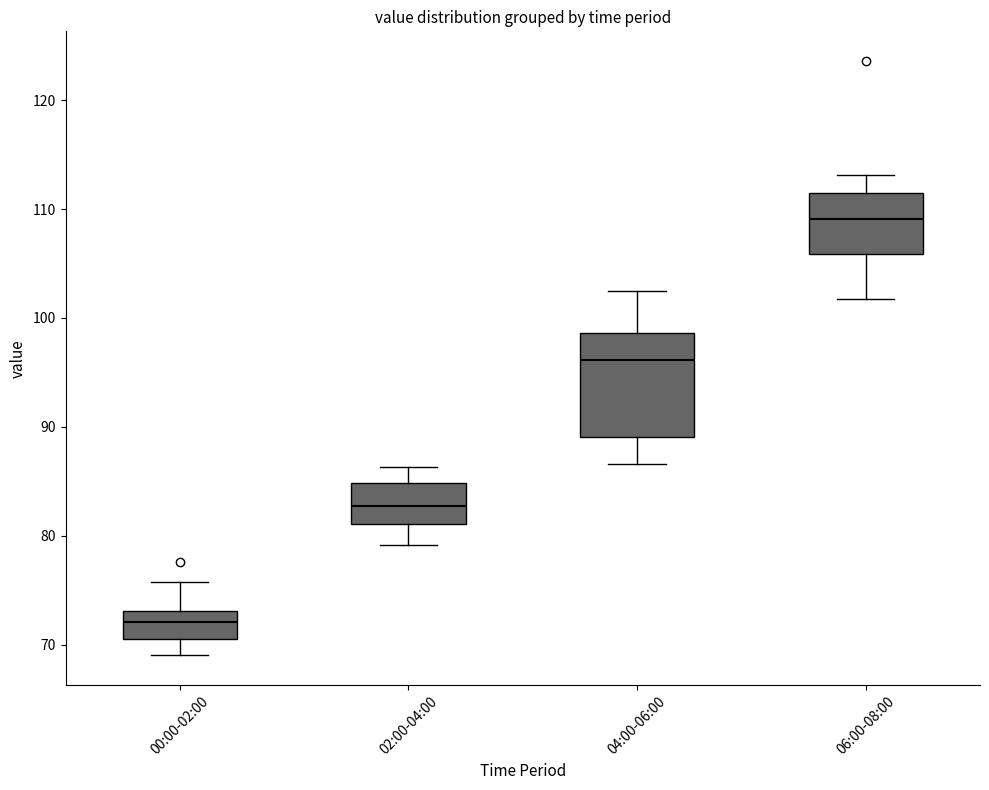

Where does the lower whisker of the box for 06:00-08:00 end on the y-axis? The values are not printed on the chart, so give them approximately, as read against the axis.

102